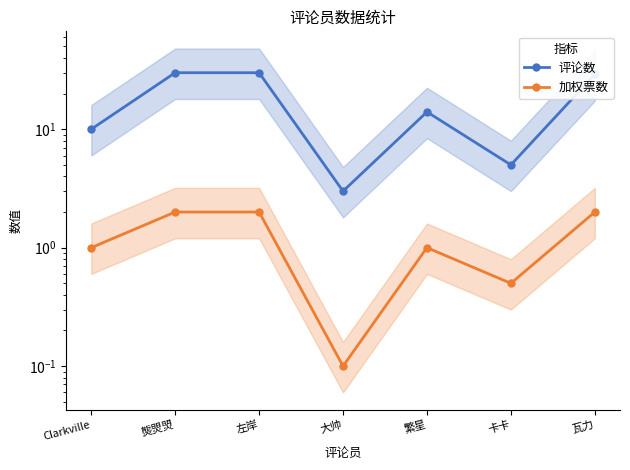

What is the spread (max minus min) of values at 繁星?

13.0